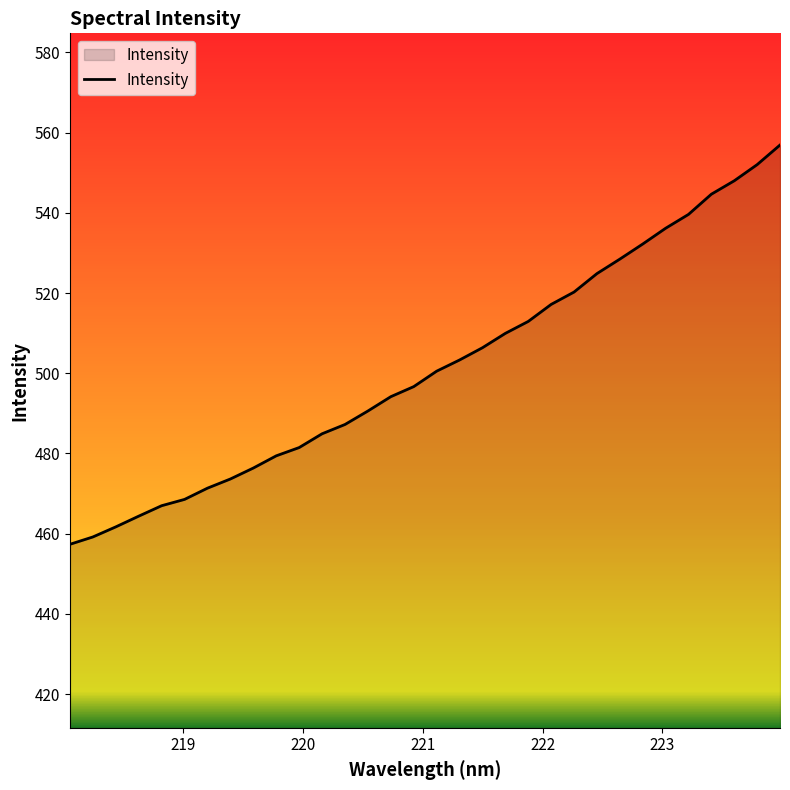

What is the minimum value shown in the chart?

457.4